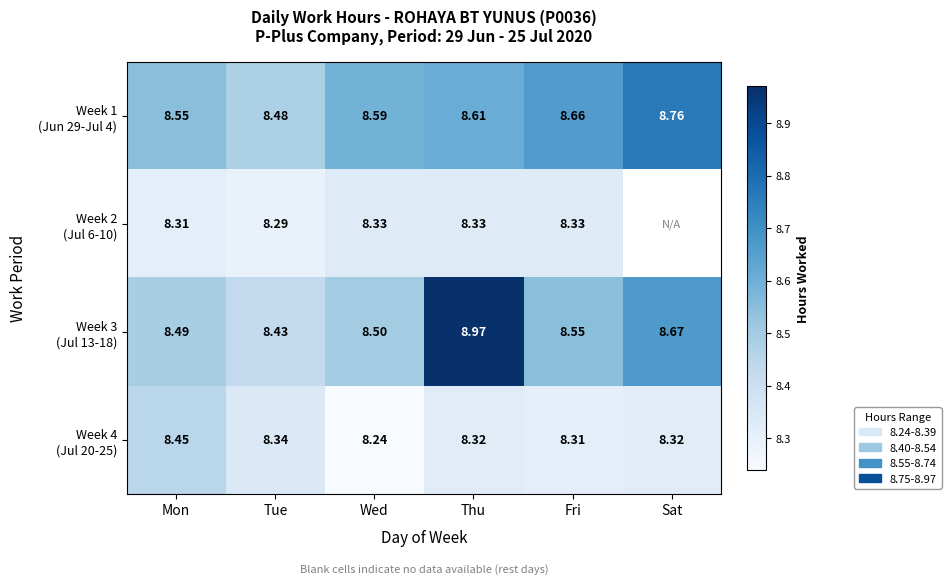

What is the total value across all series at Tue?

33.5